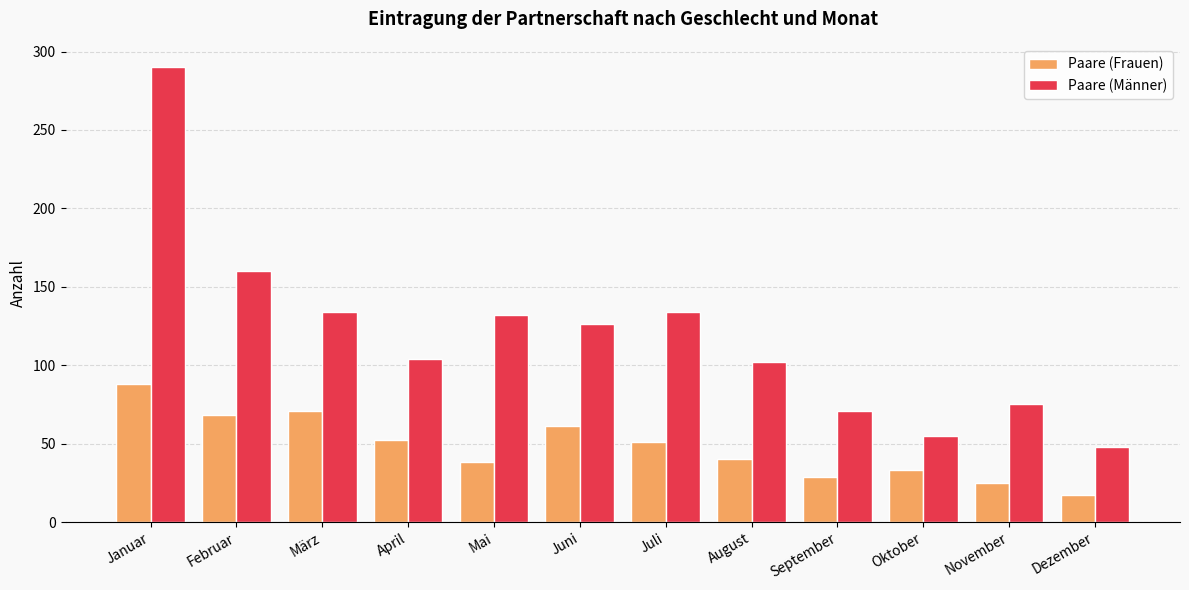

What is the sum of the Paare (Frauen) values at Juli and September?

80